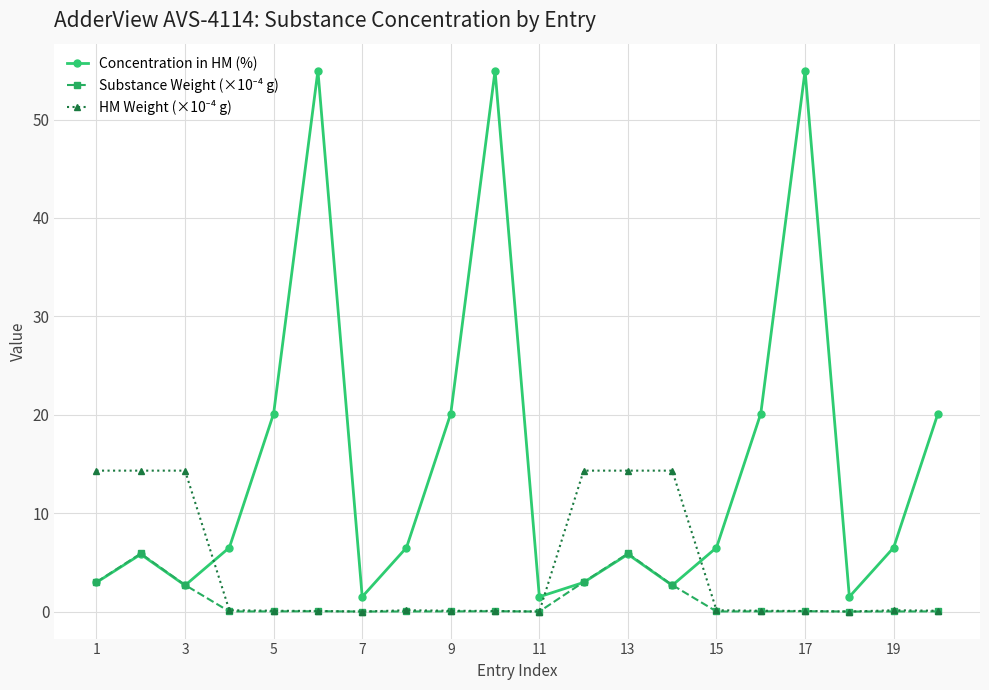

What is the difference between the maximum and minimum values in the Concentration in HM (%) series?

53.5